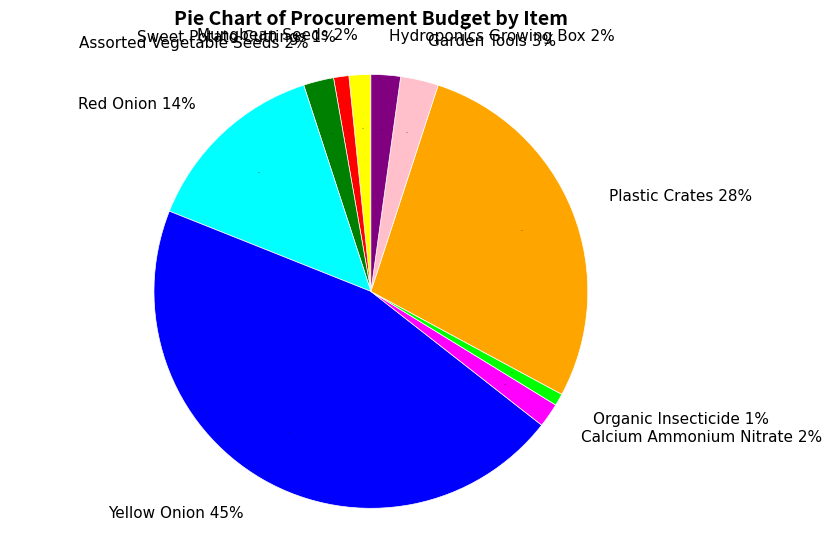

What is the change in value from Mungbean Seeds to Yellow Onion?

+19424697.6